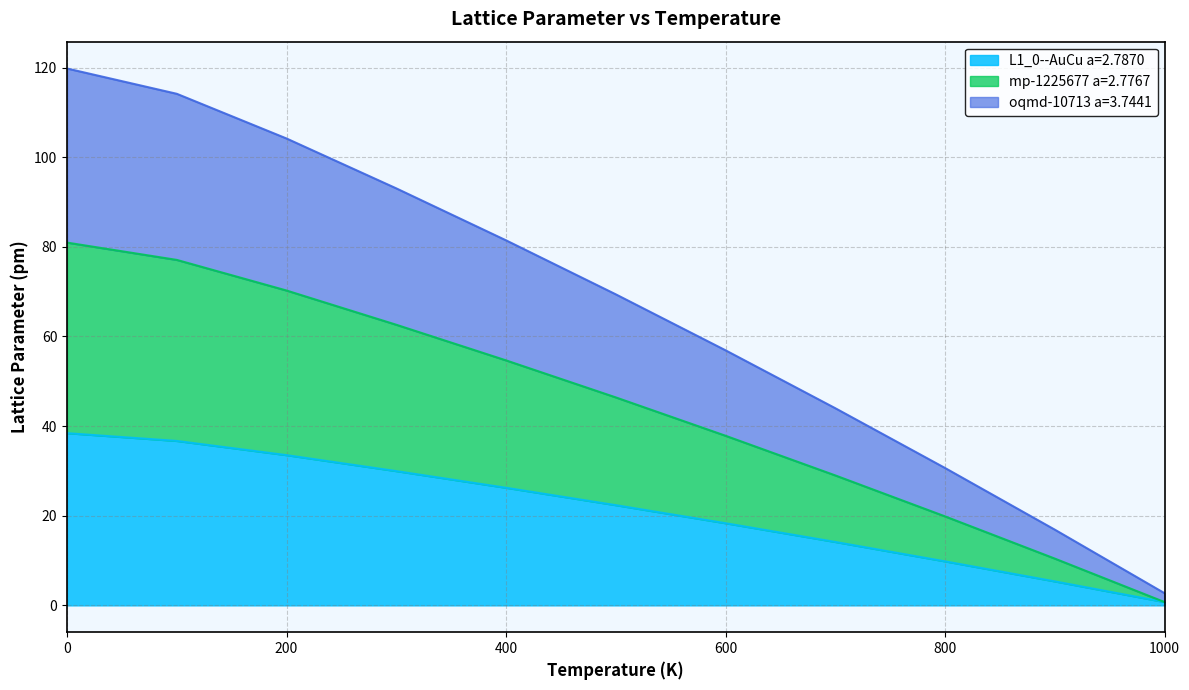

What are all the series names shown in the legend?

L1_0--AuCu a=2.7870, mp-1225677 a=2.7767, oqmd-10713 a=3.7441